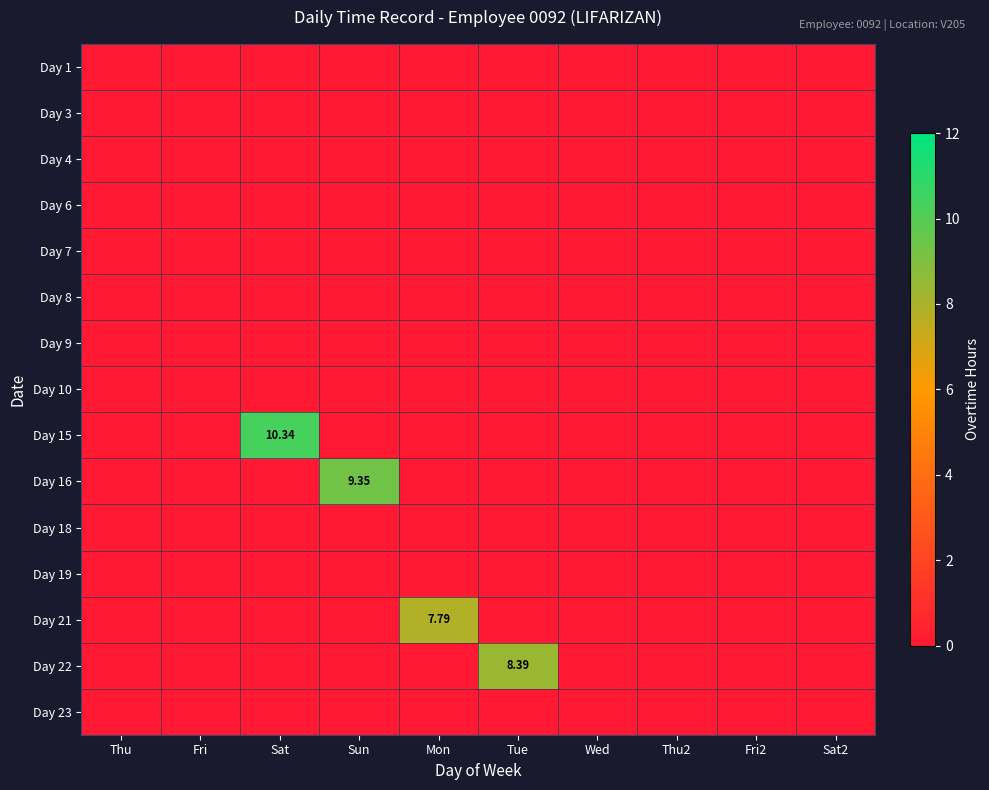

Which series changed the most between Sat and Fri2?

Day 15